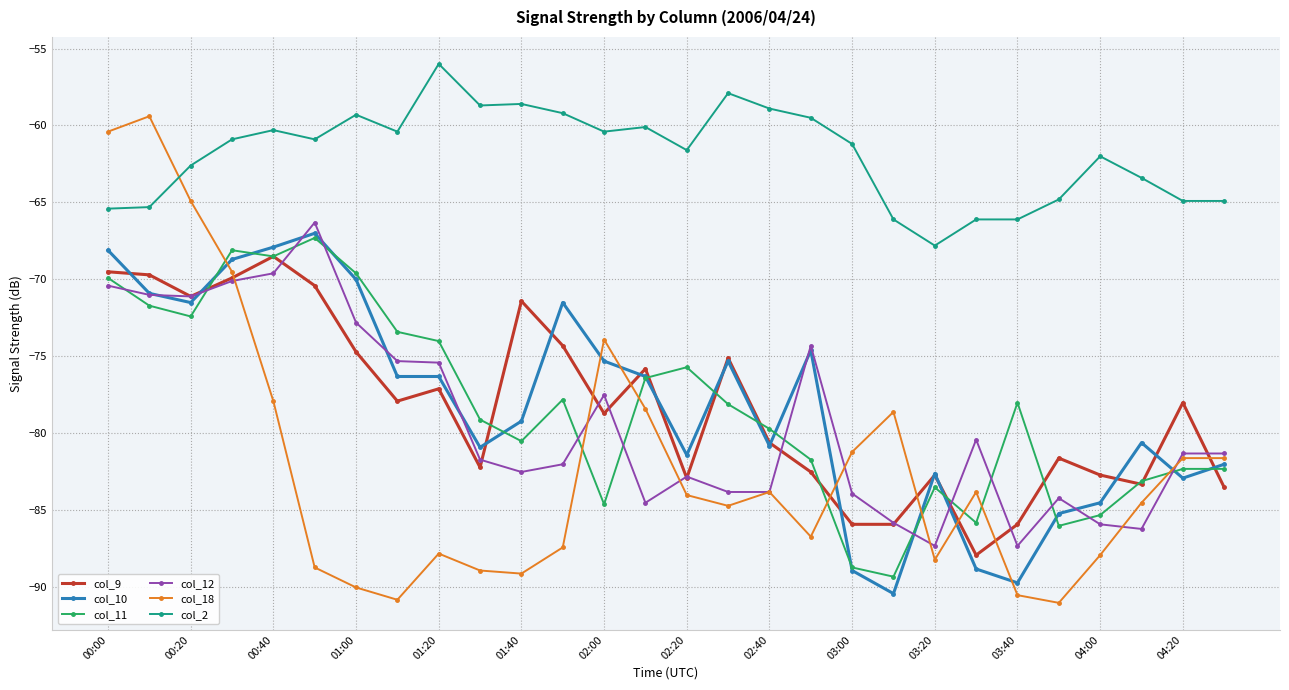

Which series has the largest total across all categories?

col_2